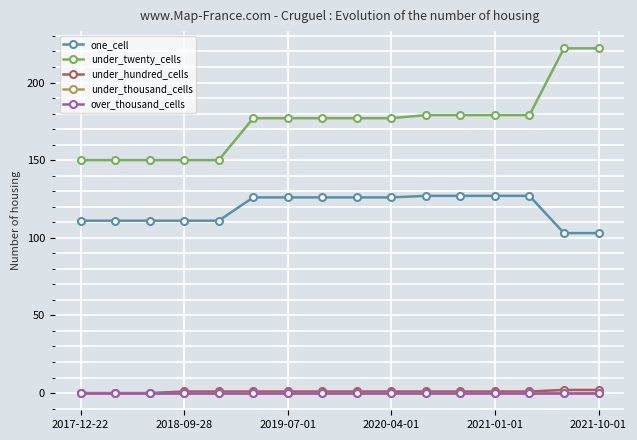

What is the highest value of the under_hundred_cells series?

2